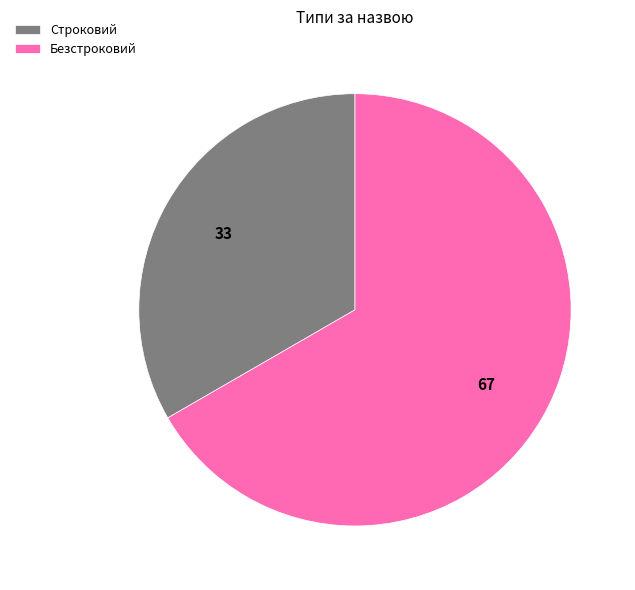

Combined, do Строковий and Безстроковий account for over 50%?

Yes